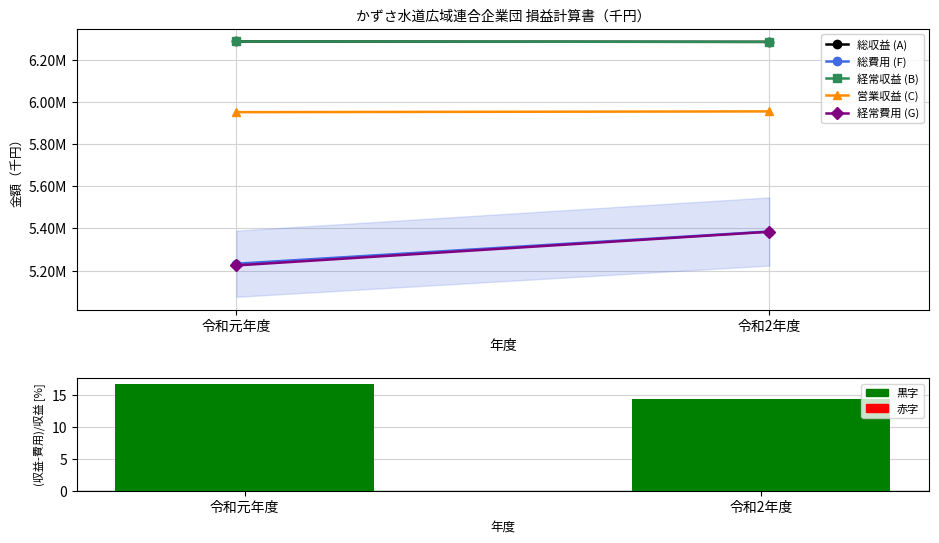

What is the label of the 2nd bar from the right?

令和元年度